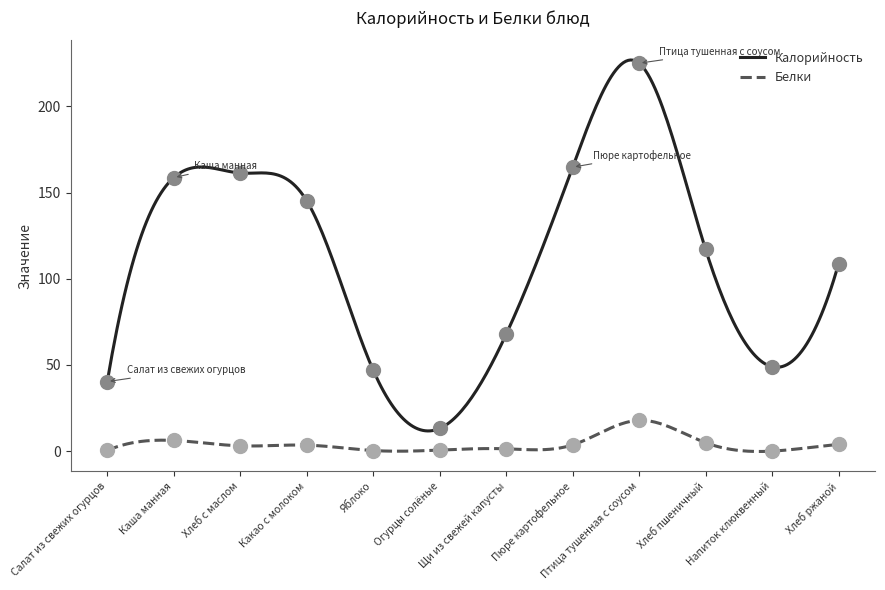

The Белки series shows 0.4 at Яблоко. True or false?

True